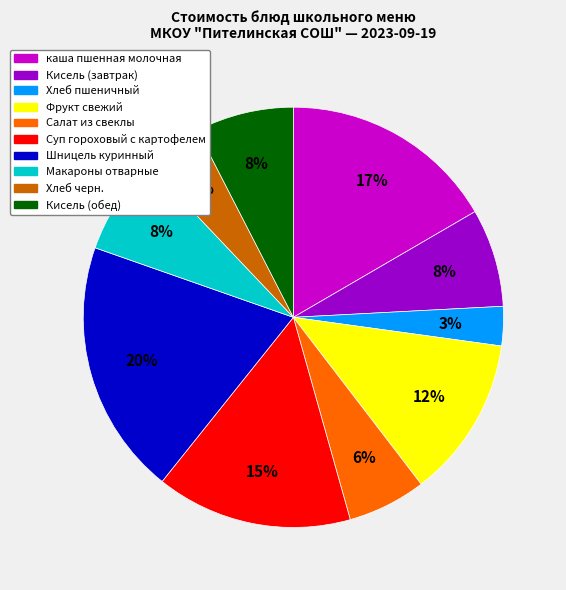

What percentage is the Кисель (завтрак) slice, to the nearest percent?

8%